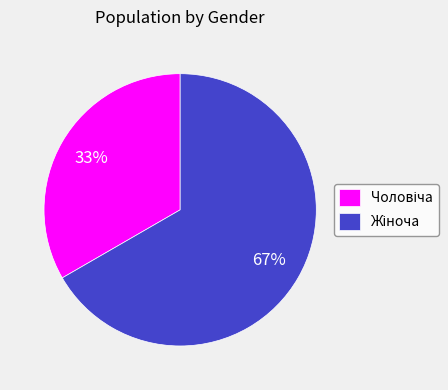

How many segments does this pie chart have?

2